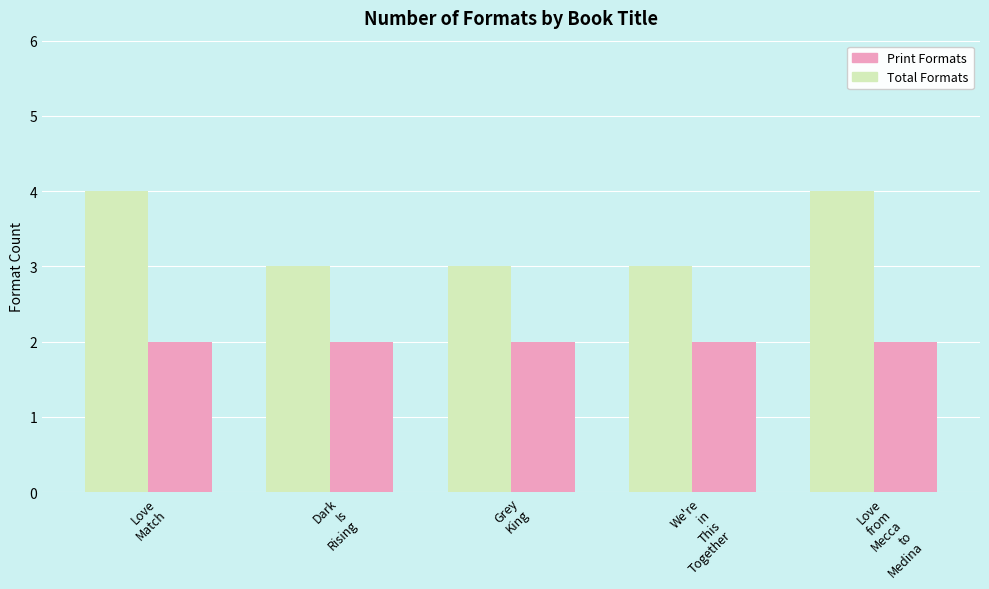

List the series in order of their peak value, highest first.

Total Formats, Print Formats